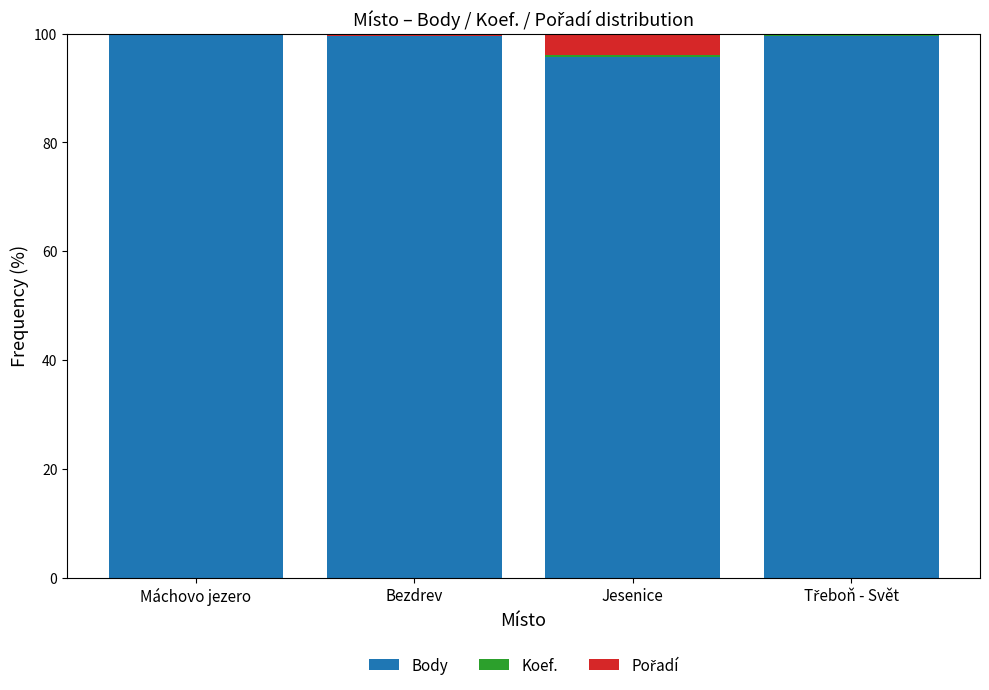

True or false: Body has a value of 35.6 at Jesenice.

False